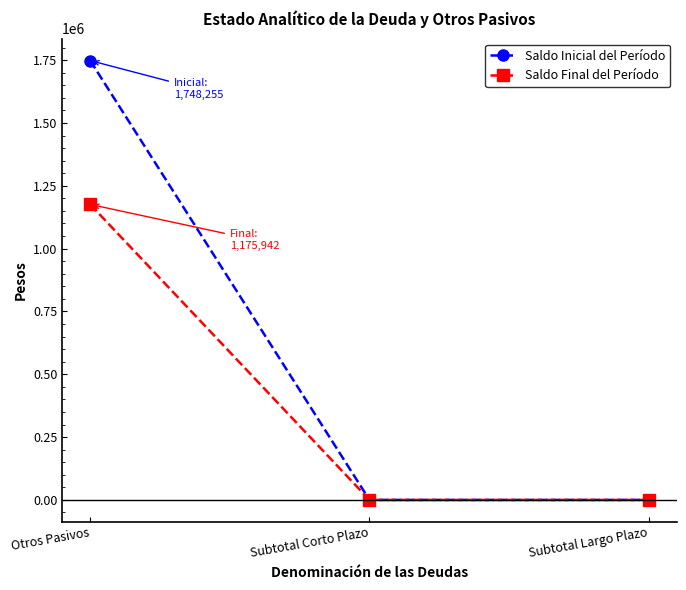

What is the difference between the maximum and minimum values in the Saldo Final del Período series?

1175942